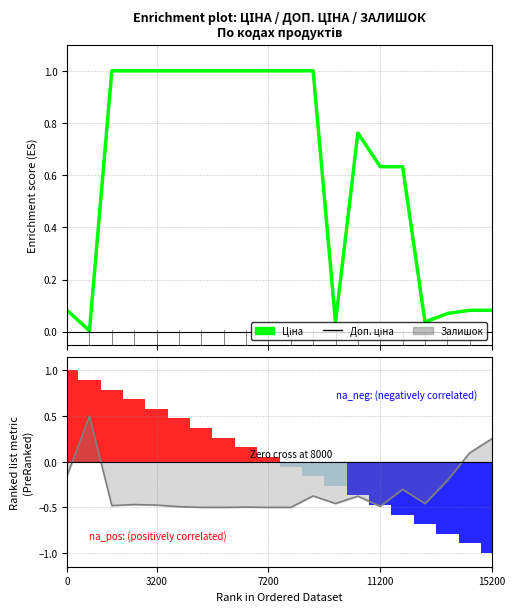

Does the chart contain any negative values?

Yes